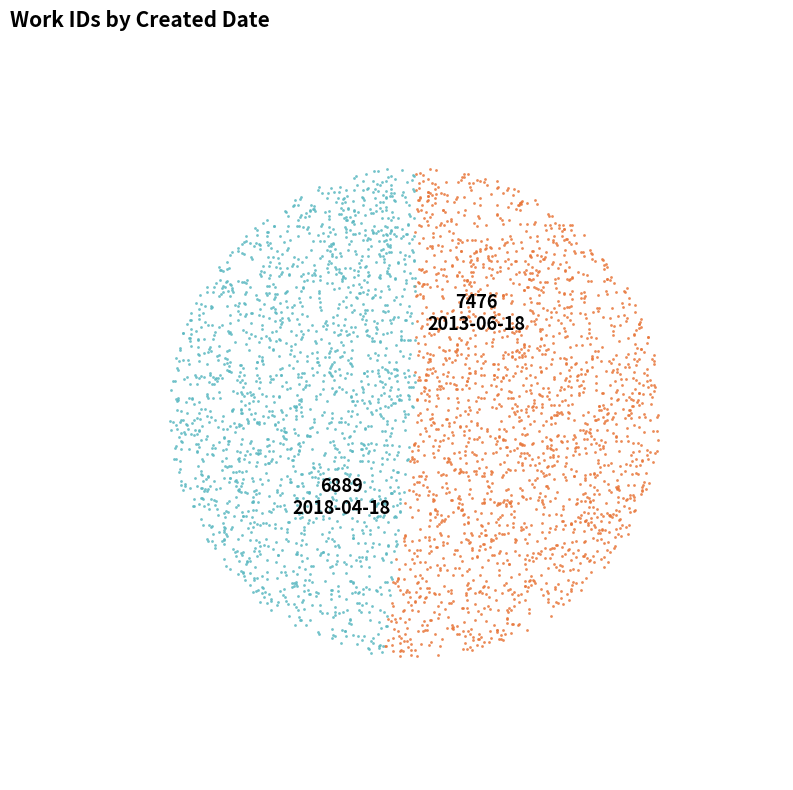

Is it true that 2013-06-18 21:30:40 UTC is 52% of the pie?

True